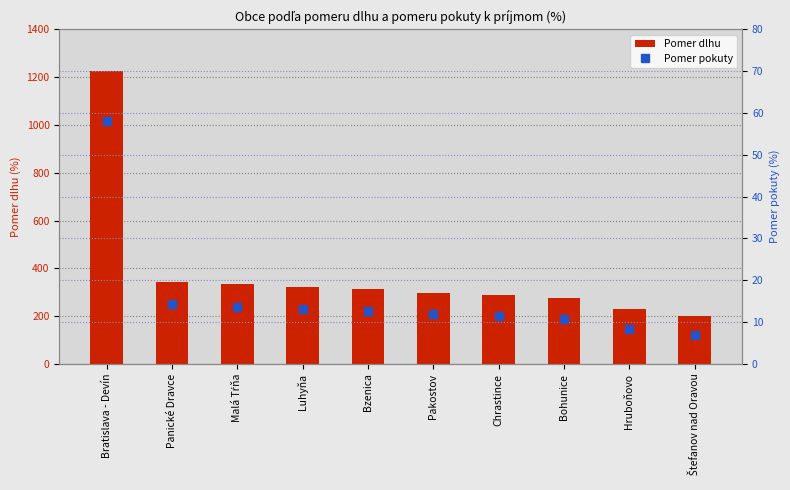

Reading left to right, extract all data points from this chart.

Pomer dlhu: Bratislava - Devín=1224.5	Panické Dravce=343.2	Malá Tŕňa=334.5	Luhyňa=320.0	Bzenica=313.8	Pakostov=297.5	Chrastince=288.7	Bohunice=275.1	Hruboňovo=228.7	Štefanov nad Oravou=198.7
Pomer pokuty: Bratislava - Devín=58.2	Panické Dravce=14.2	Malá Tŕňa=13.7	Luhyňa=13.0	Bzenica=12.7	Pakostov=11.9	Chrastince=11.4	Bohunice=10.8	Hruboňovo=8.4	Štefanov nad Oravou=6.9